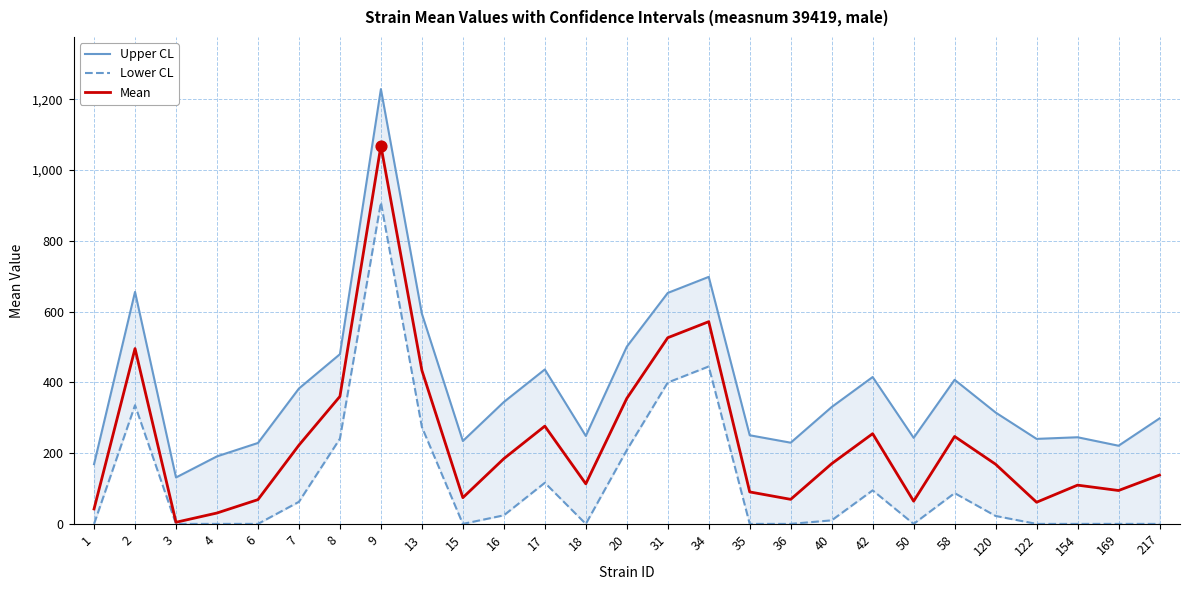

Which series reaches the minimum Y coordinate?

Lower CL